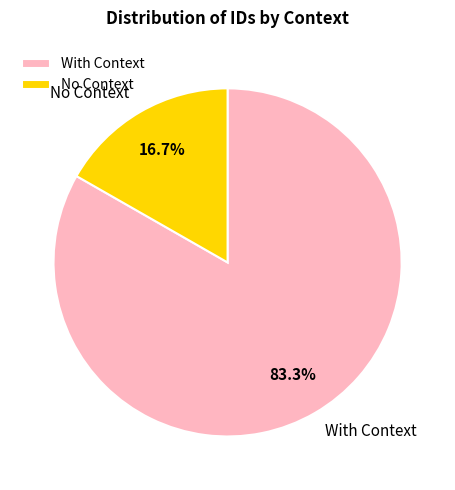

To the nearest percent, what is the difference between the largest and smallest slice percentages?

67%